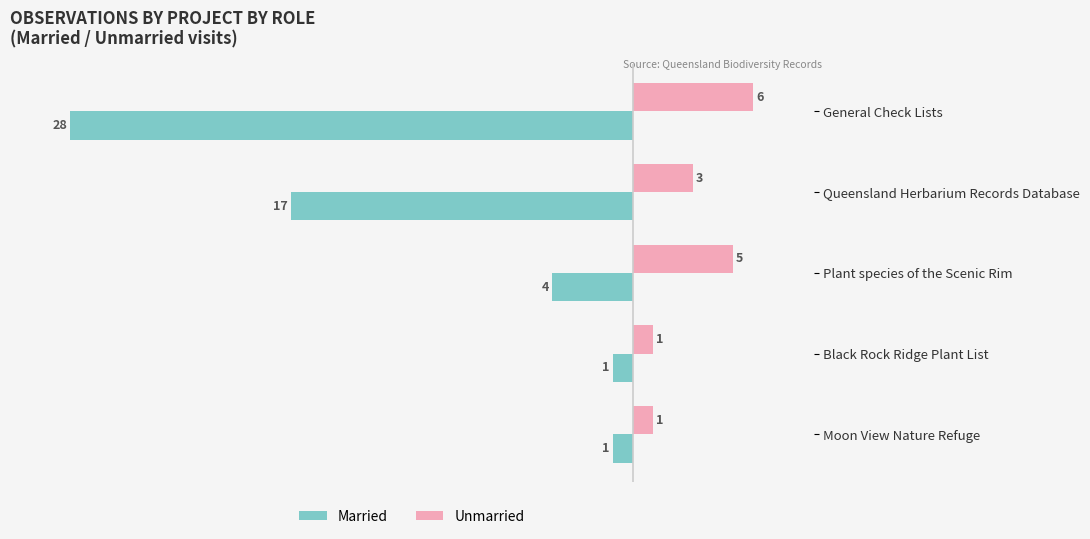

Is it true that Married equals -1 at Plant species of the Scenic Rim?

False